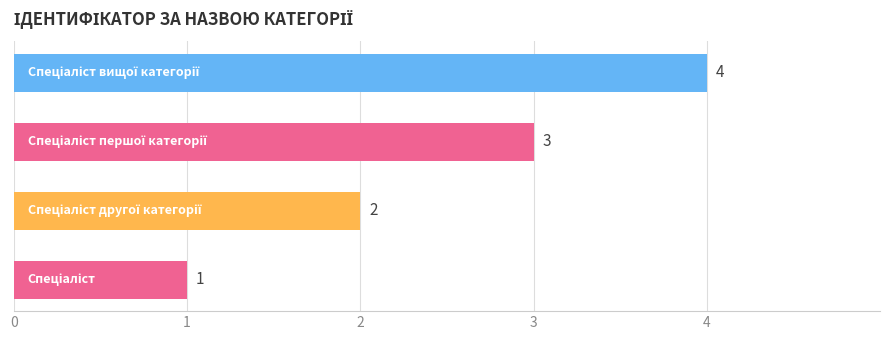

Are the bars grouped side by side (vs. stacked)?

No